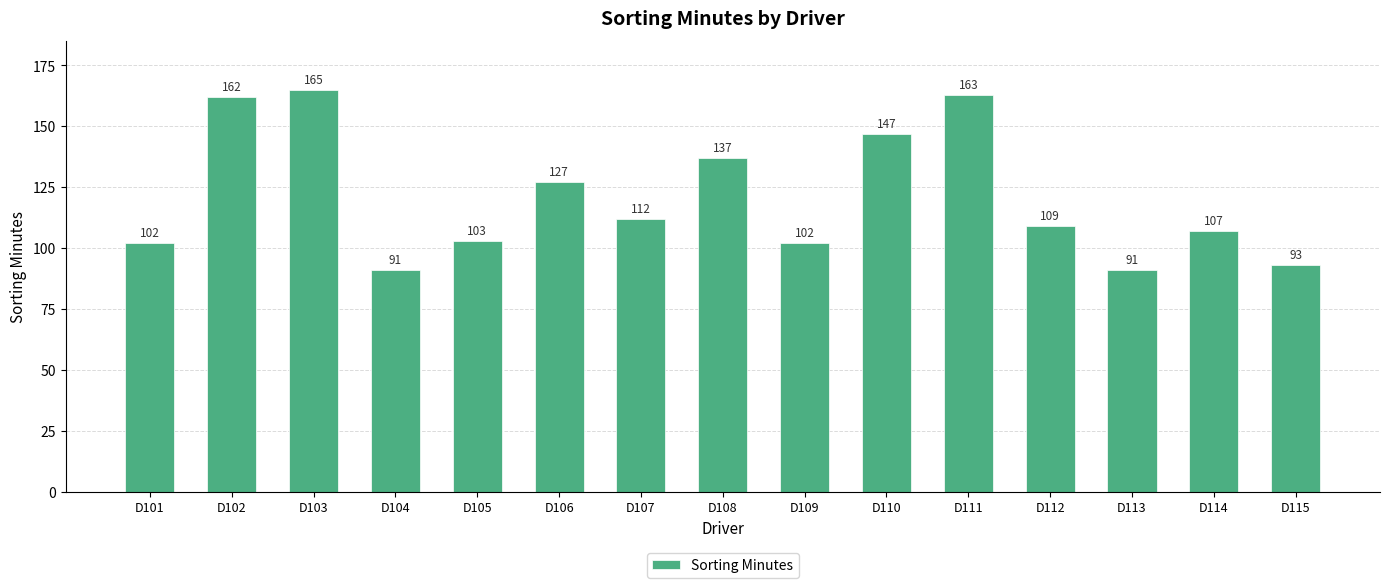

What is the maximum value shown in the chart?

165